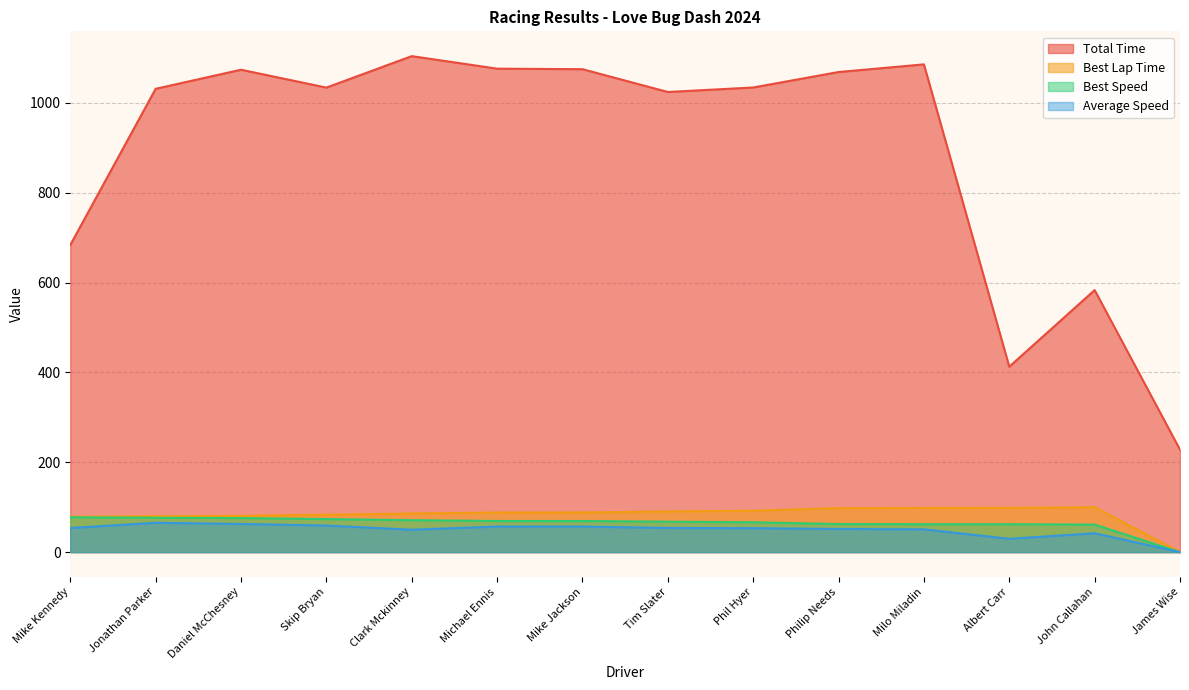

True or false: Best Speed and Average Speed intersect in this chart.

False